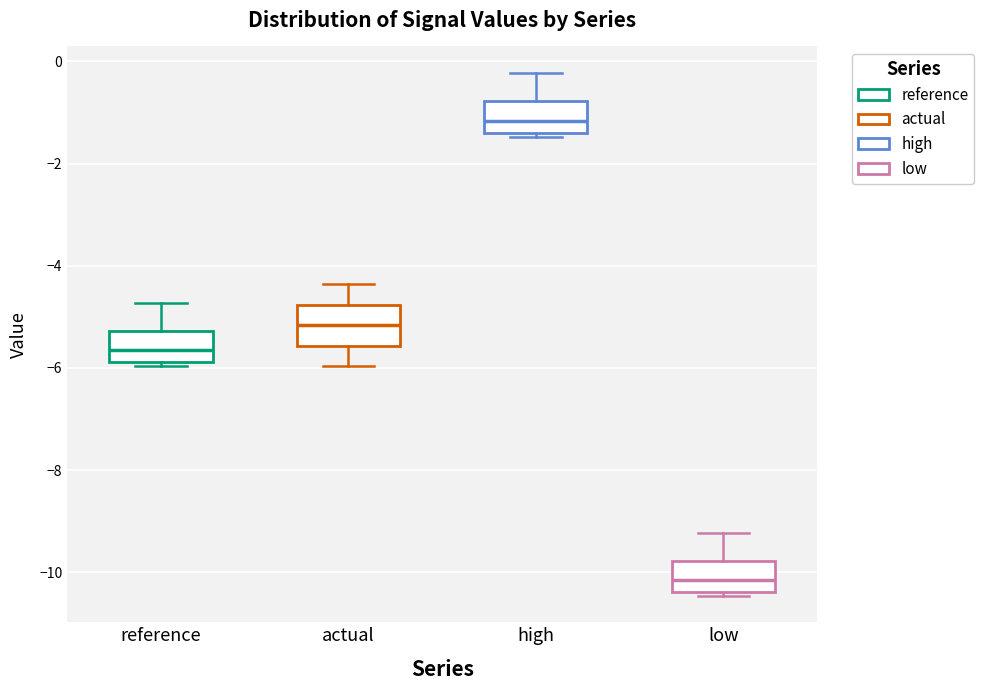

Reading left to right, read every box against the y-axis: the position of its median line, the range the box covers, and the ends of its whiskers. The values are not printed on the chart, so give them approximately, as read against the axis.

reference: median -5.6, box -5.8 to -5.2, whiskers -6.0 to -4.8
actual: median -5.2, box -5.6 to -4.8, whiskers -6.0 to -4.4
high: median -1.2, box -1.4 to -0.8, whiskers -1.4 (just below the box's lower edge) to -0.2
low: median -10.2, box -10.4 to -9.8, whiskers -10.4 (just below the box's lower edge) to -9.2